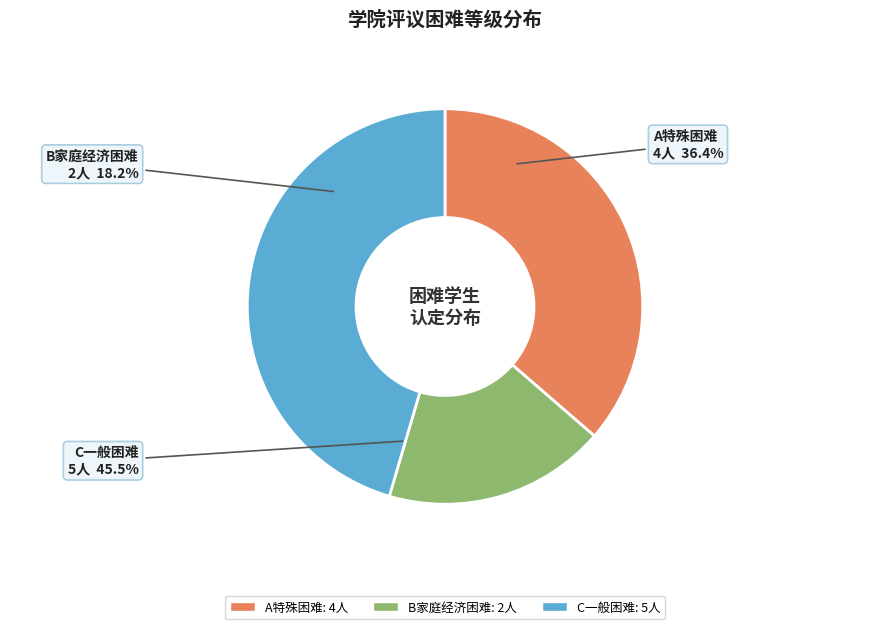

What is the smallest slice in the pie chart?

B家庭经济困难